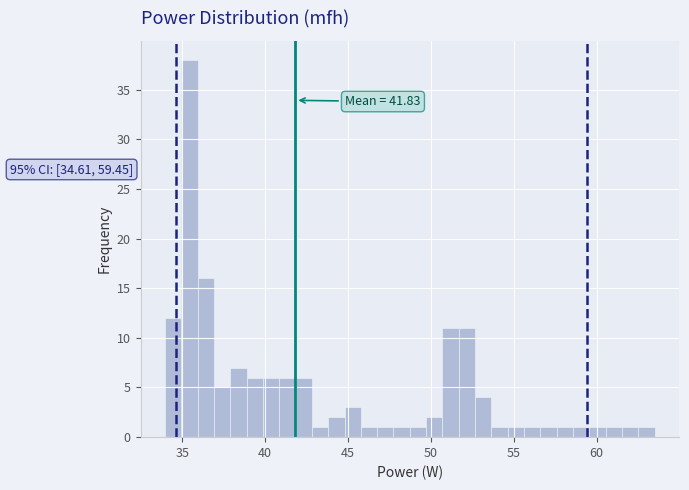

Around what value on the x-axis is the tallest bar? Give the approximate position of its centre, as read against the axis.

35.5